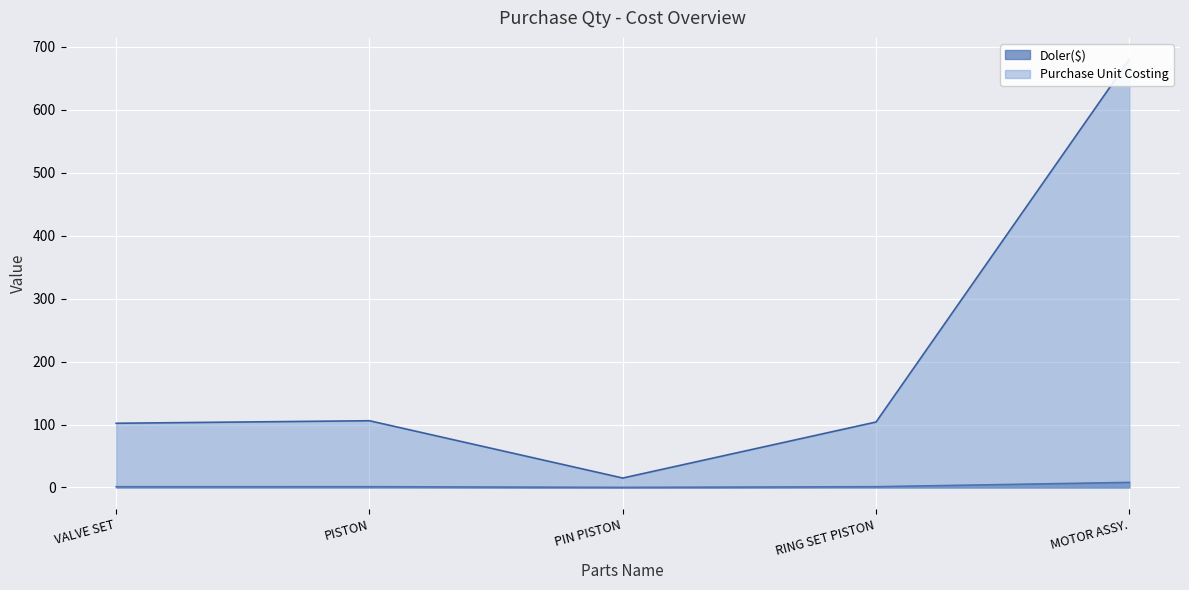

How many lines are shown in the chart?

2